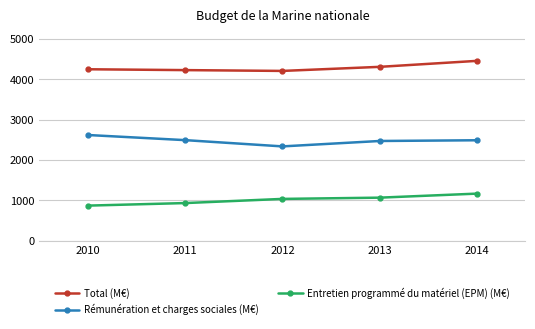

What is the minimum value for Entretien programmé du matériel (EPM) (M€)?

870